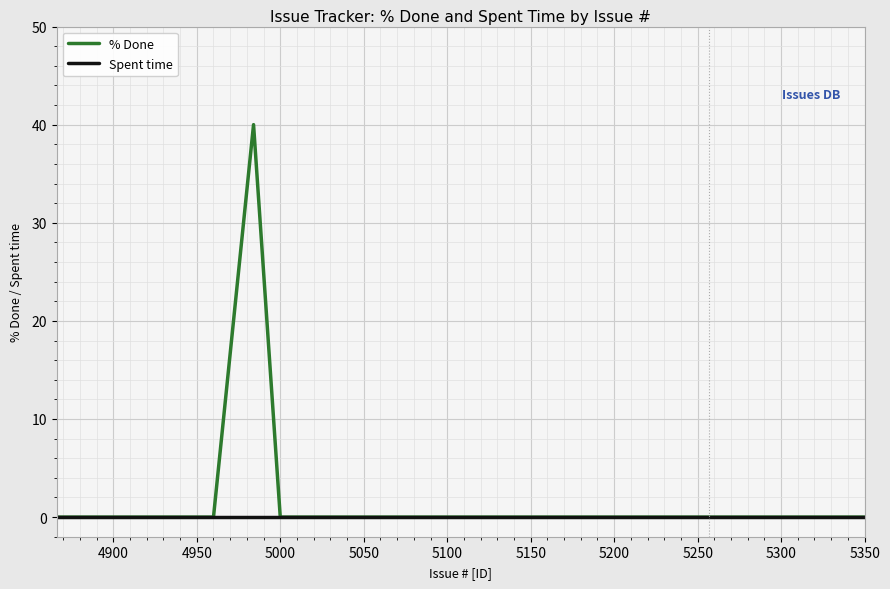

Which series has the widest spread of values?

% Done